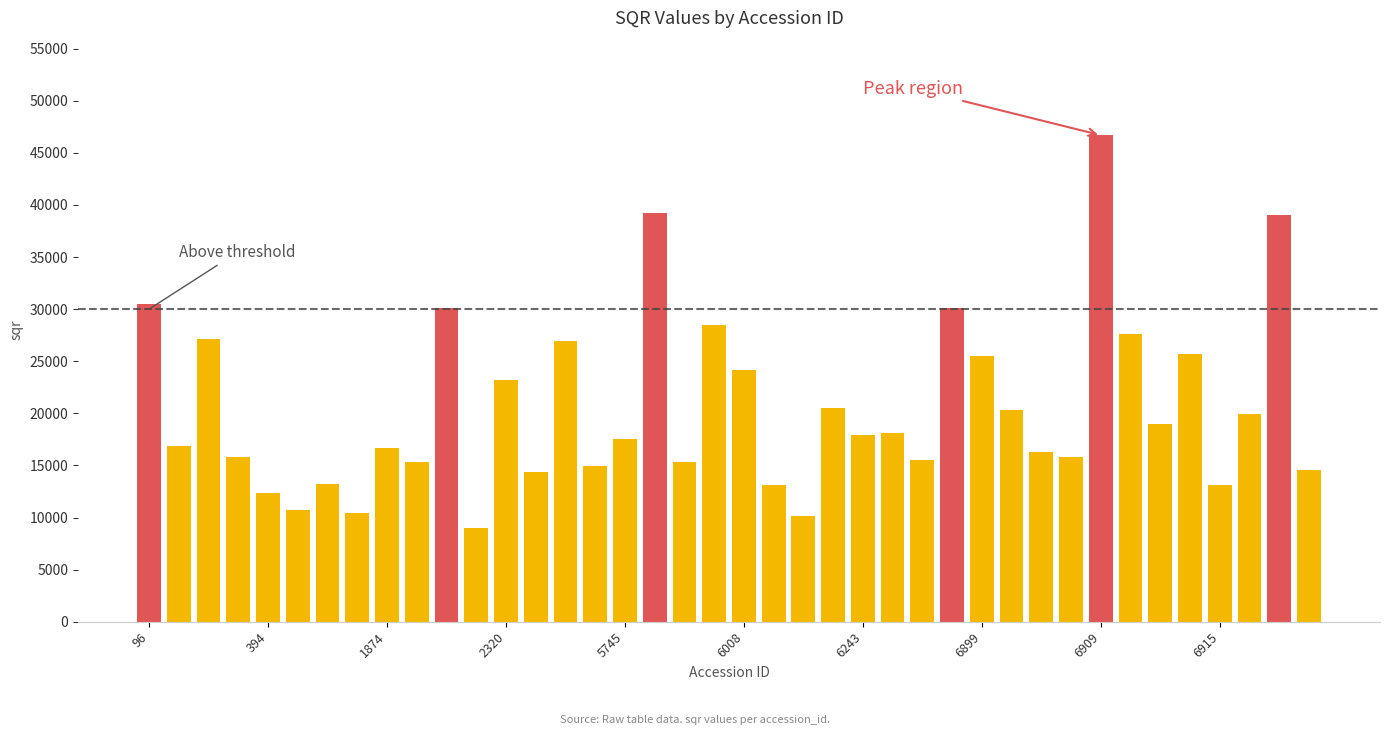

What is the minimum value shown in the chart?

9031.7